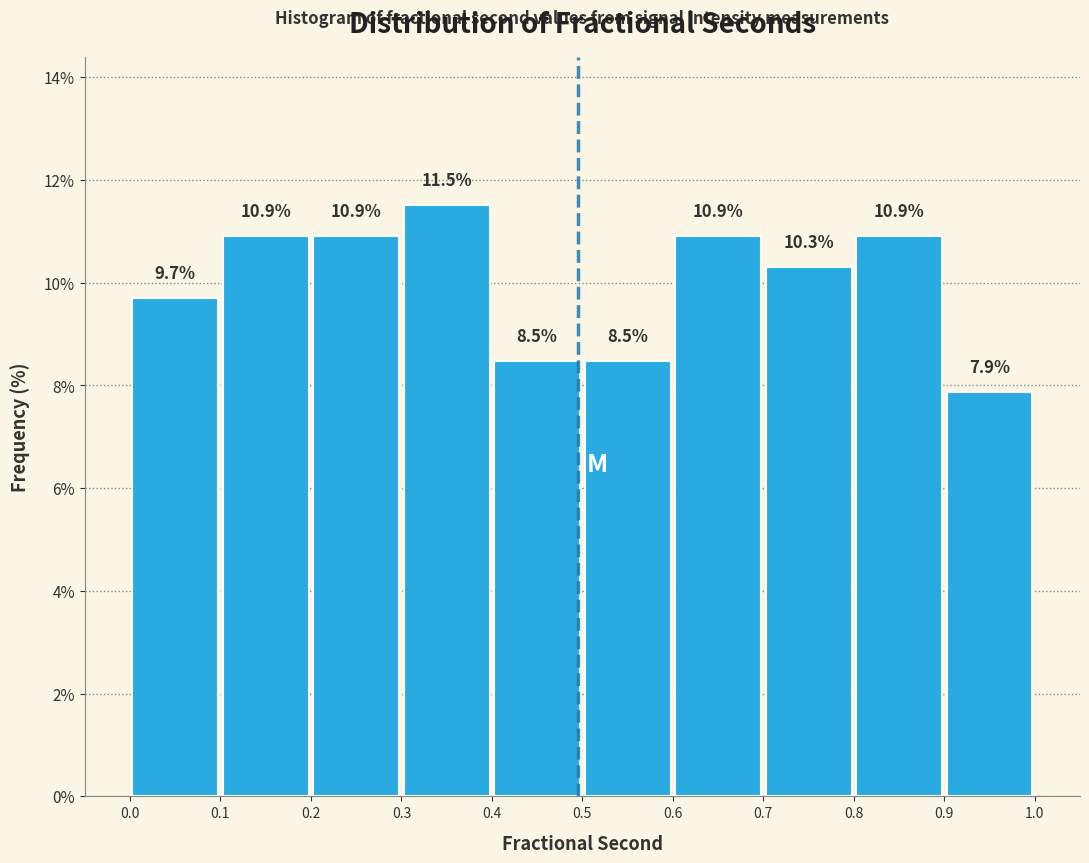

How tall is the bar that spans 0.3 to 0.4 on the x-axis?

11.5